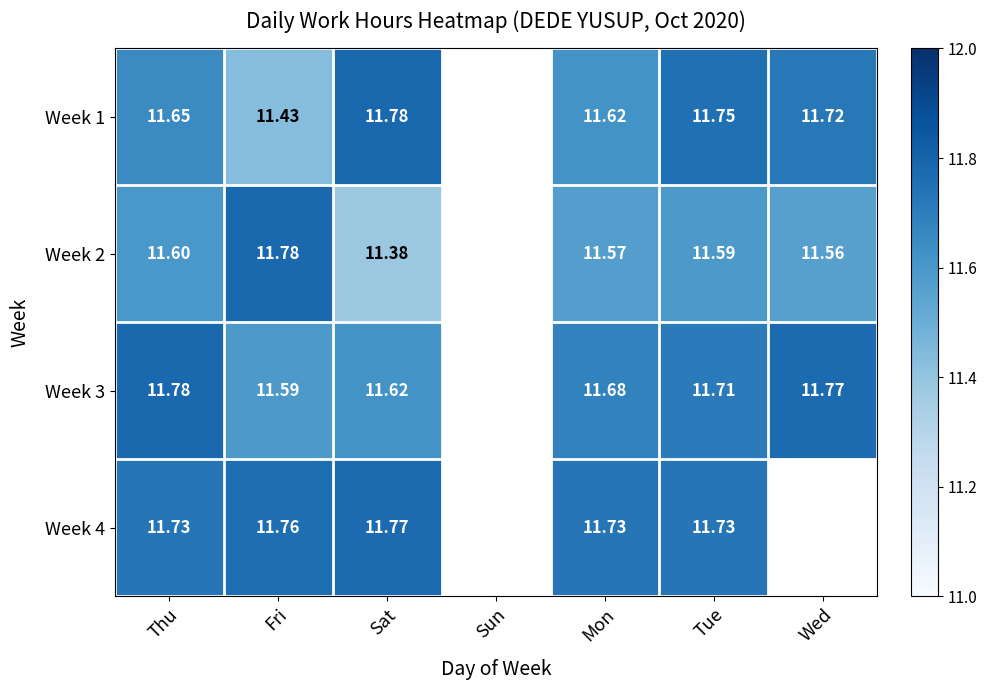

Is the value of Week 4 at Sat greater than the value of Week 2 at Thu?

Yes